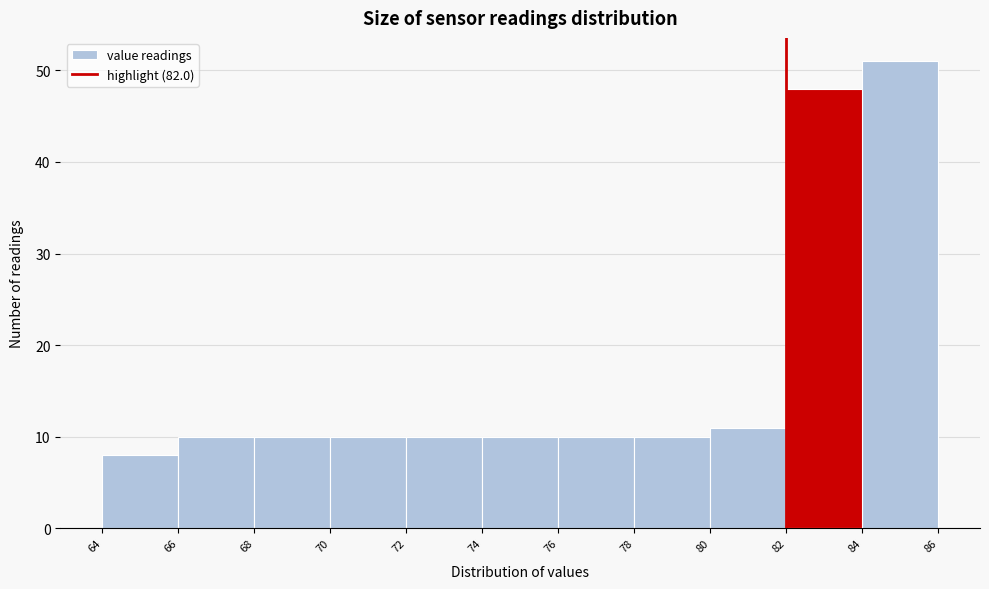

Reading left to right, transcribe this chart: for each bar, give the range it covers on the x-axis and its height. The values are not printed on the chart, so give them approximately, as read against the axis.

64 to 66: 8
66 to 68: 10
68 to 70: 10
70 to 72: 10
72 to 74: 10
74 to 76: 10
76 to 78: 10
78 to 80: 10
80 to 82: 11
82 to 84: 48
84 to 86: 51